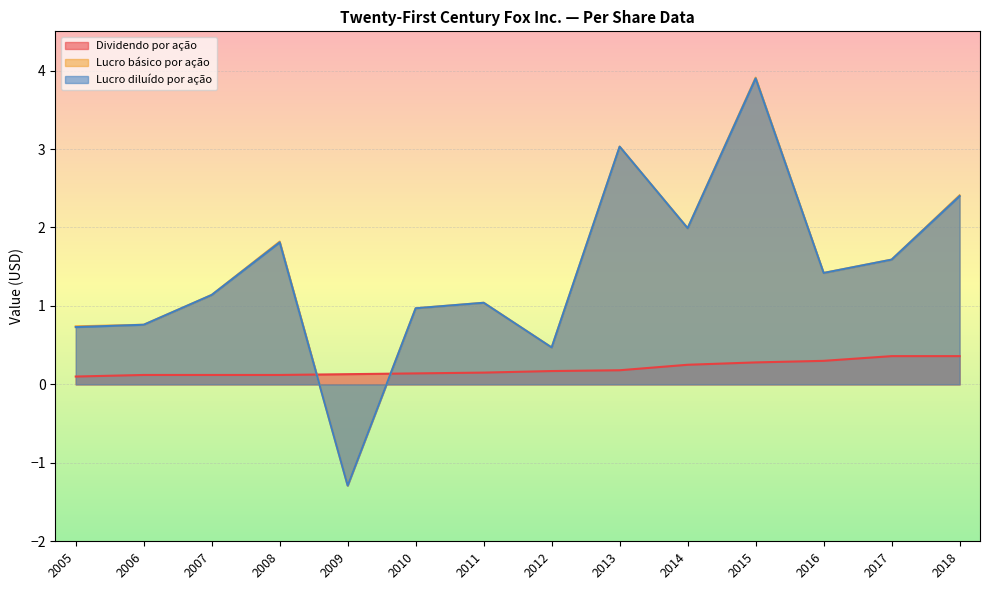

How many times do Lucro diluído por ação and Dividendo por ação cross each other?

2